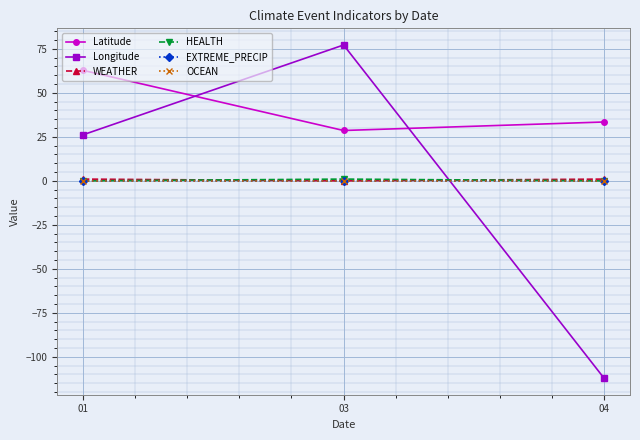

What value does the Longitude series have at 04?

-112.1